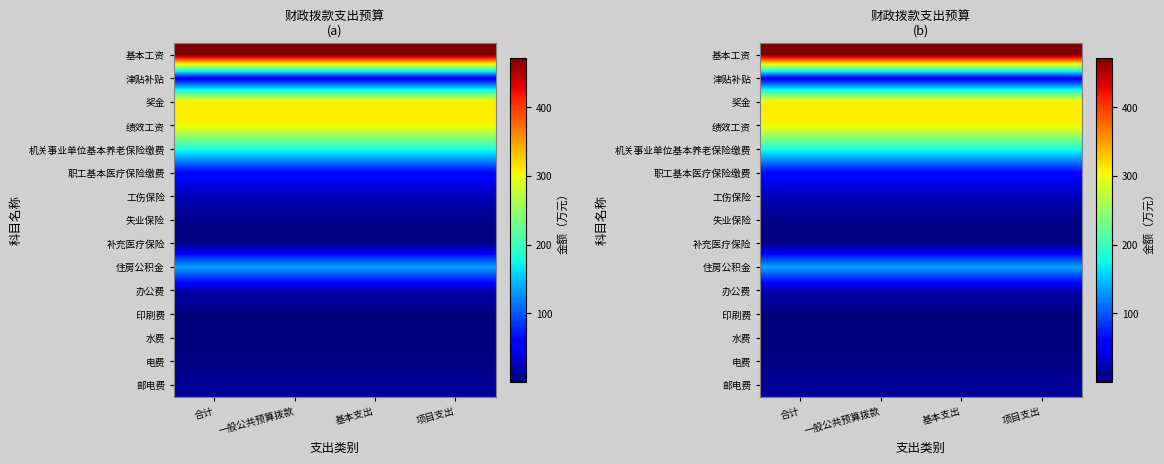

True or false: 基本工资 has a value of 671.1 at 合计.

False